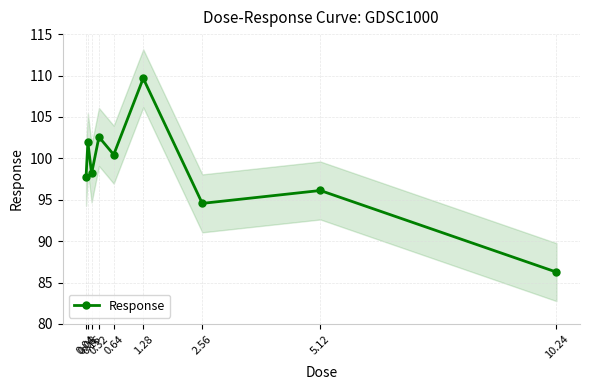

At which category does the data reach its first local peak?

0.08